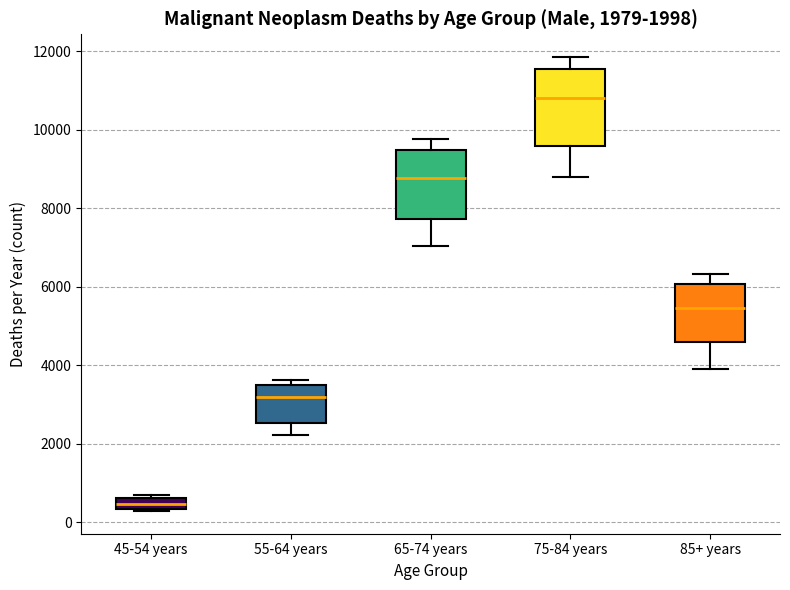

Which box's median line is the highest?

75-84 years